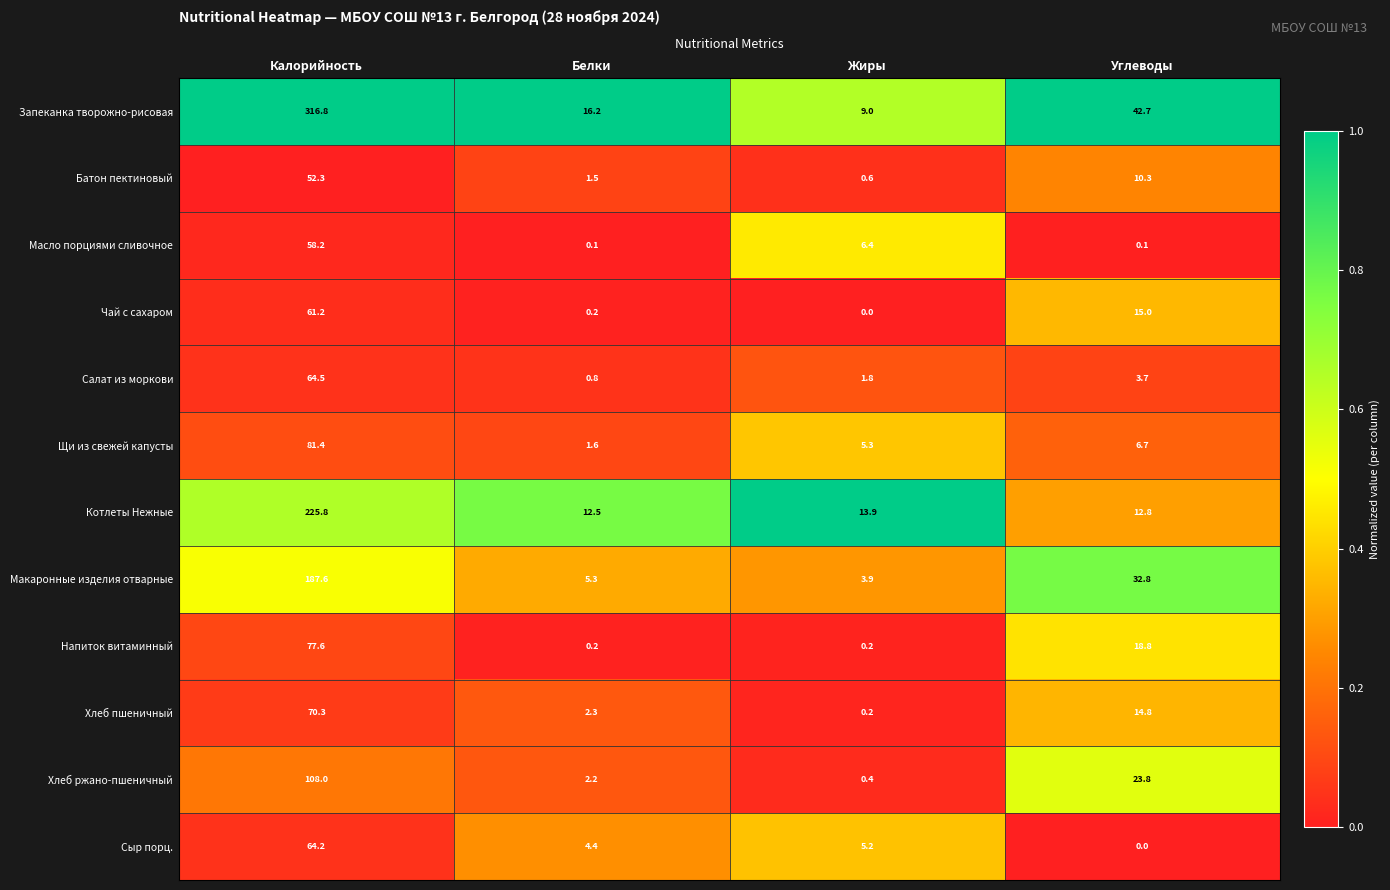

Is the value of Щи из свежей капусты at Жиры greater than the value of Батон пектиновый at Белки?

Yes